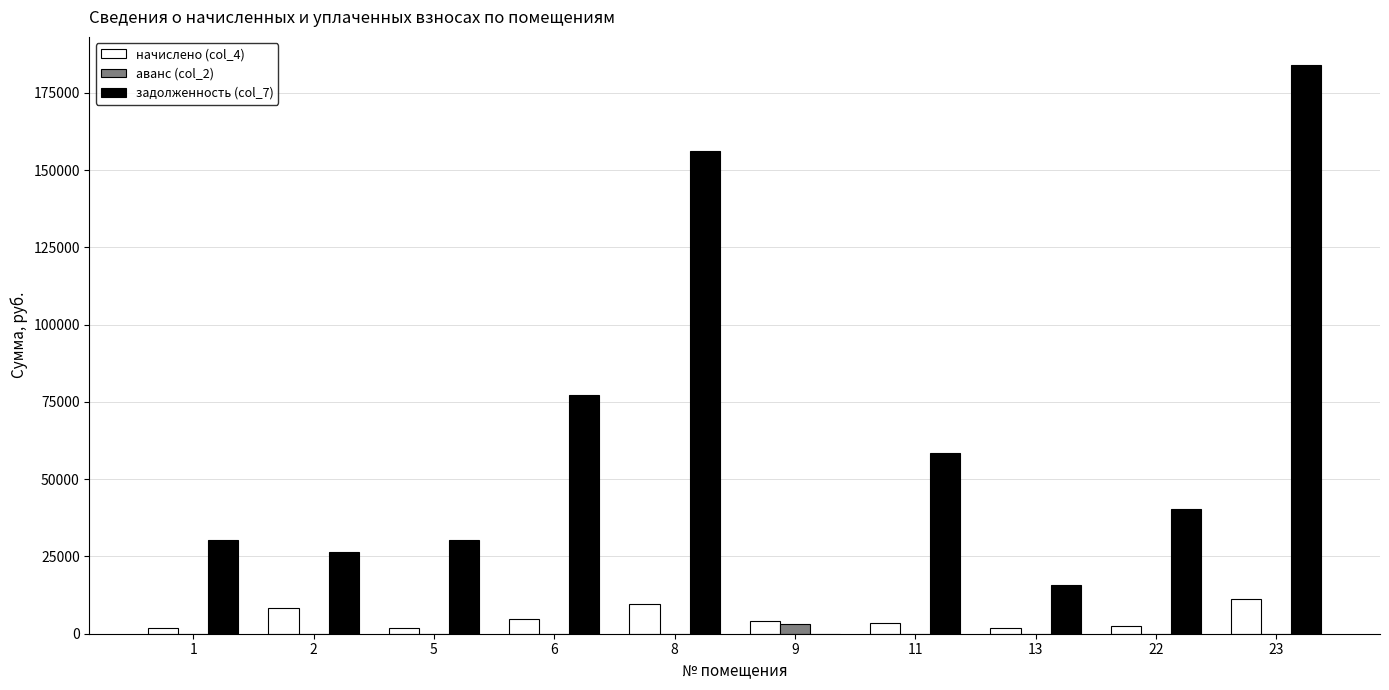

How many distinct data groups are displayed?

3